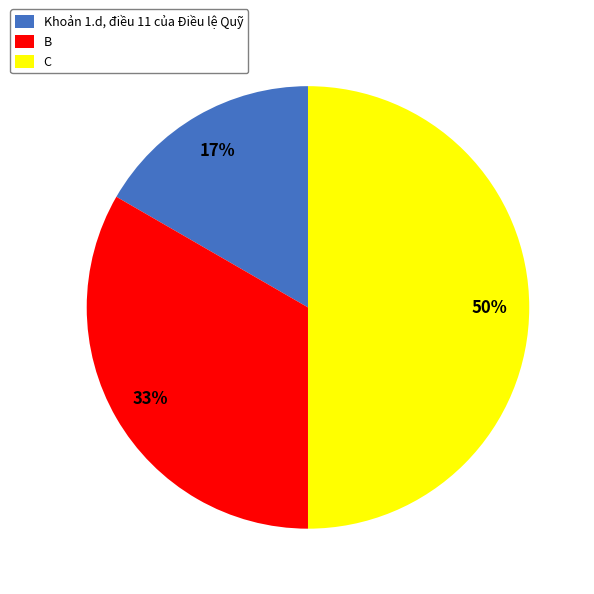

Does Khoản 1.d, điều 11 của Điều lệ Quỹ represent more than half of the total?

No